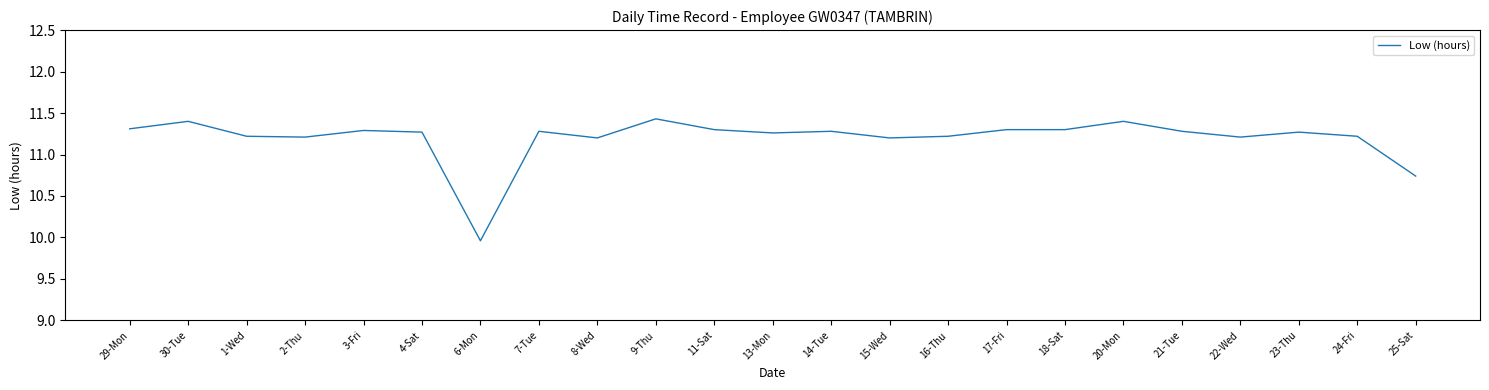

What position from the left is 22-Wed?

20